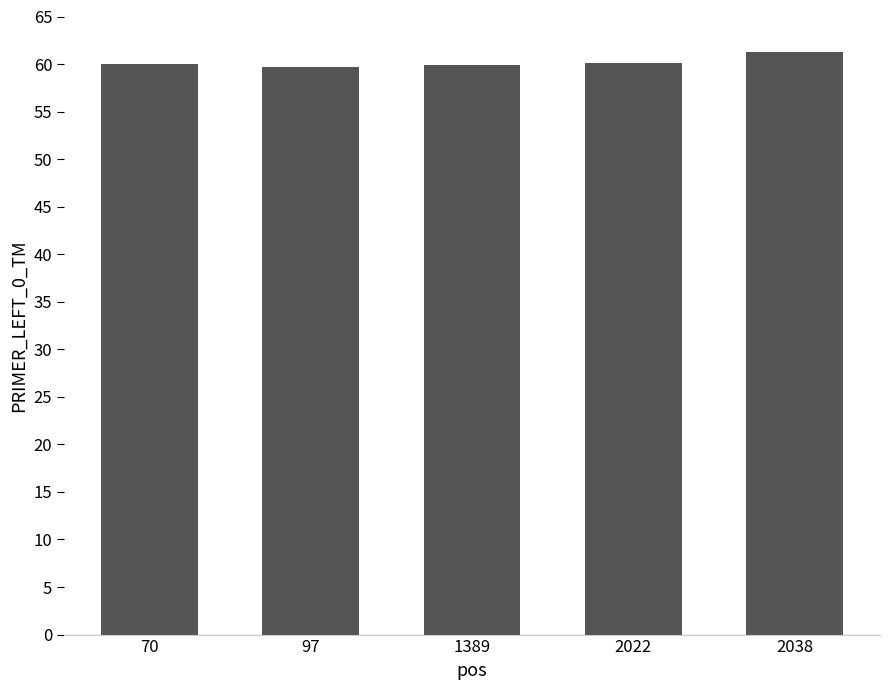

The value at 97 is 59.7. True or false?

True